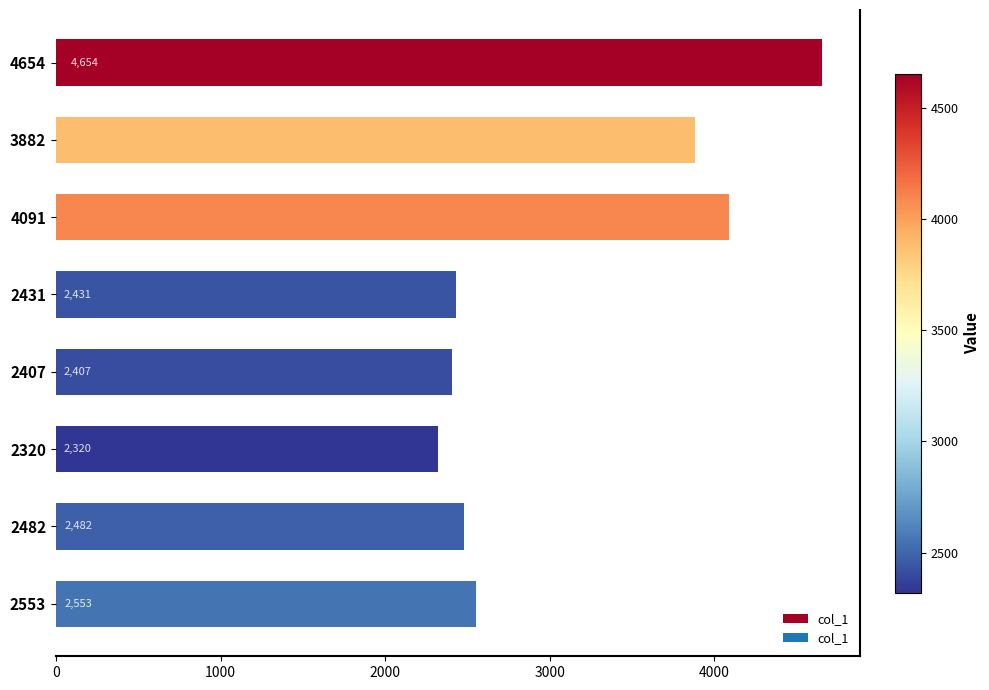

What is the sum of all values?

24820